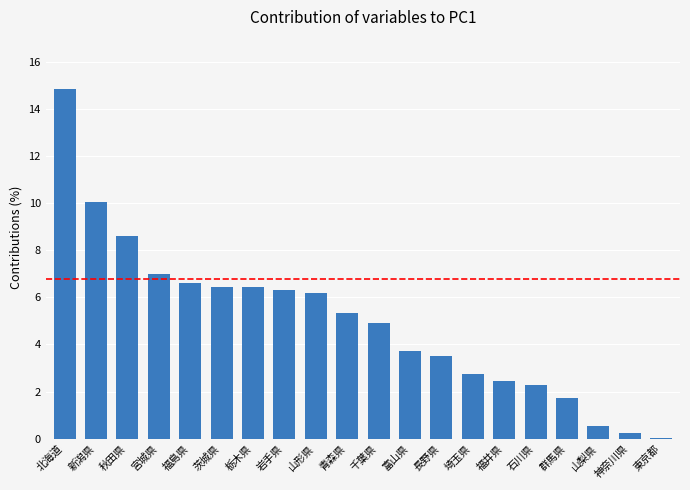

What is the sum of all values?

100.0